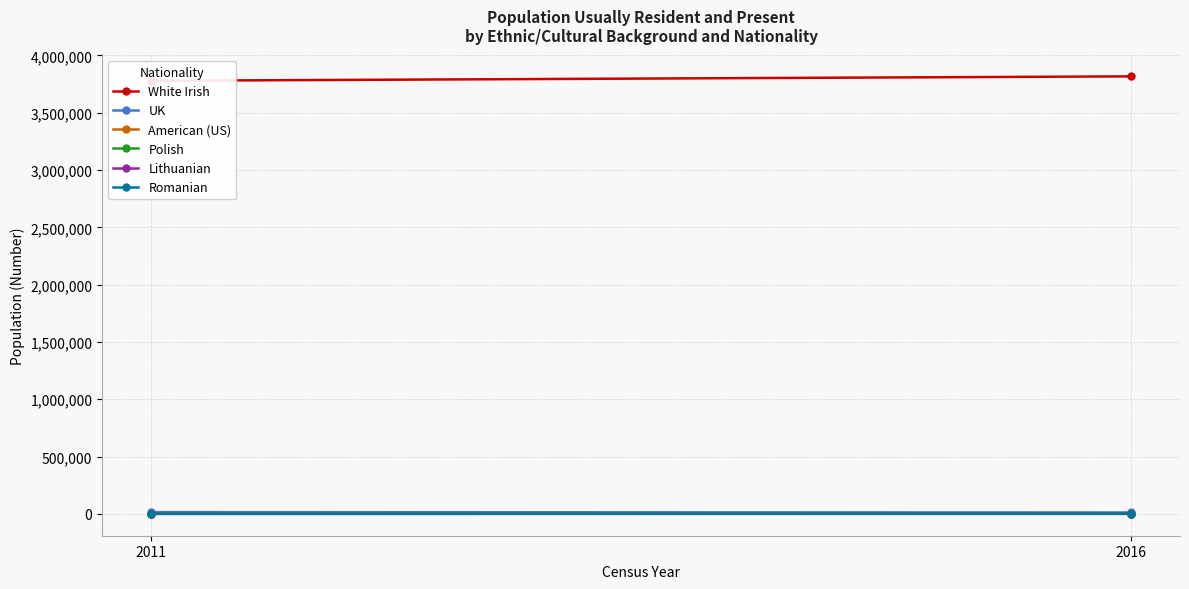

The Romanian series shows 305 at 2011. True or false?

False